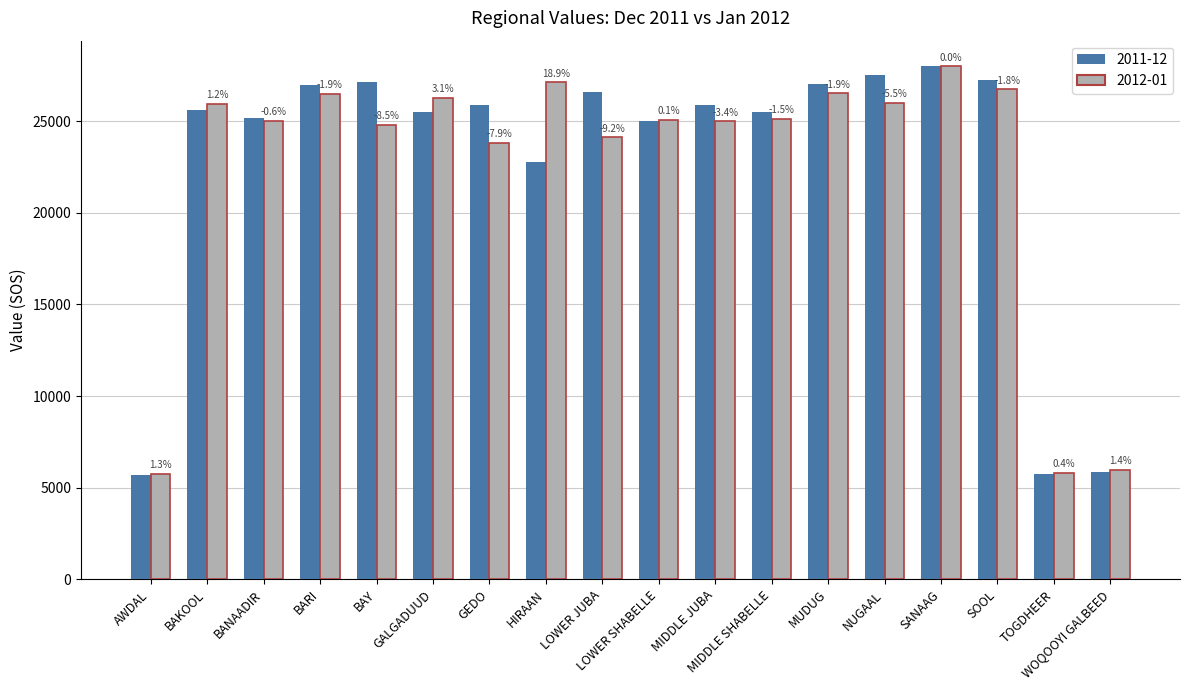

What is the difference between the 2012-01 values at MUDUG and WOQOOYI GALBEED?

20562.5